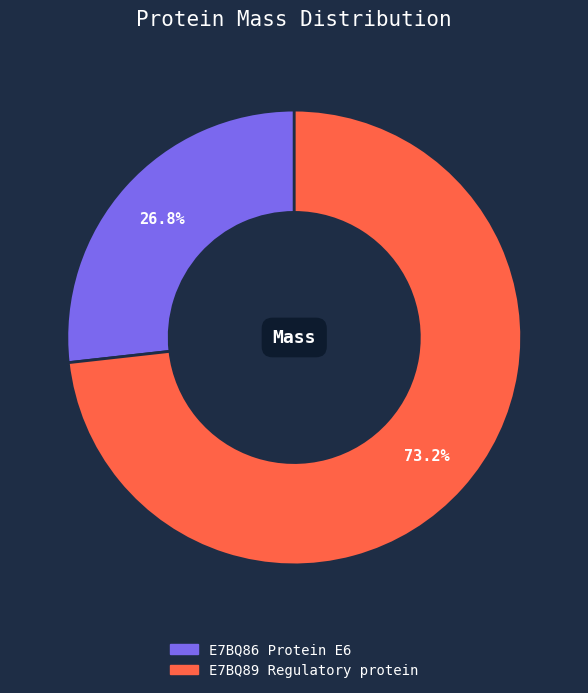

Between E7BQ86 Protein E6 and E7BQ89 Regulatory protein, which is larger?

E7BQ89 Regulatory protein